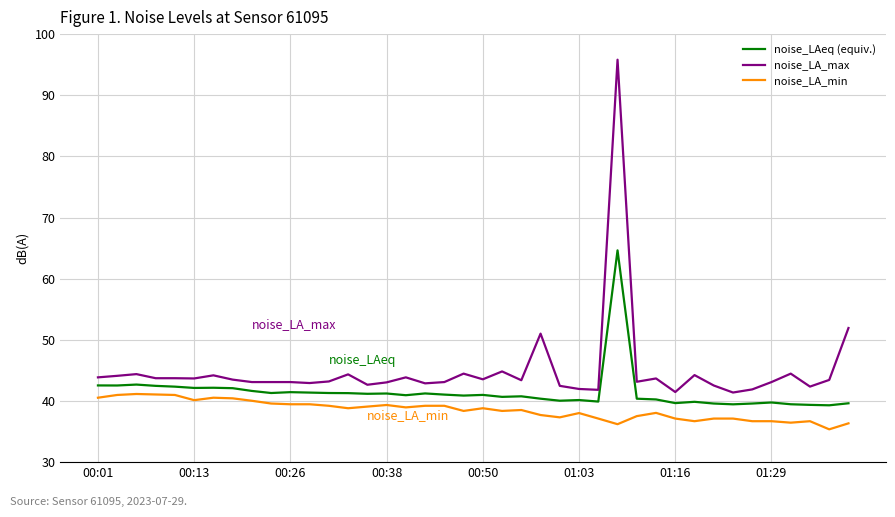

What is the difference between the maximum and minimum values in the noise_LA_min series?

5.8